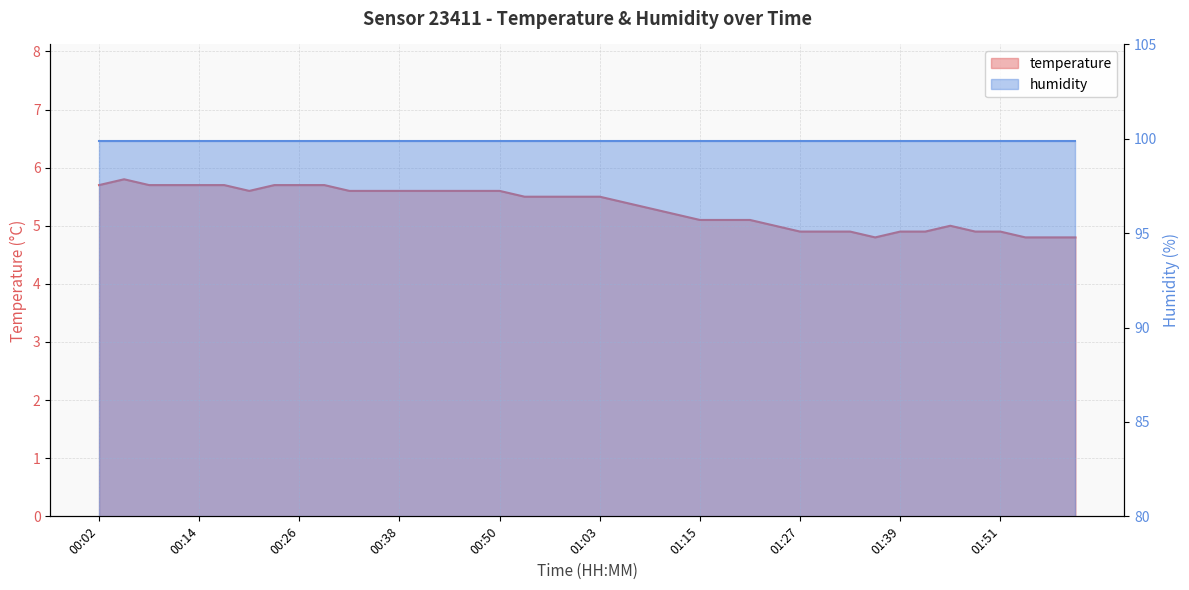

What is the ratio of the value at 00:17 to the value at 00:56?

1.0